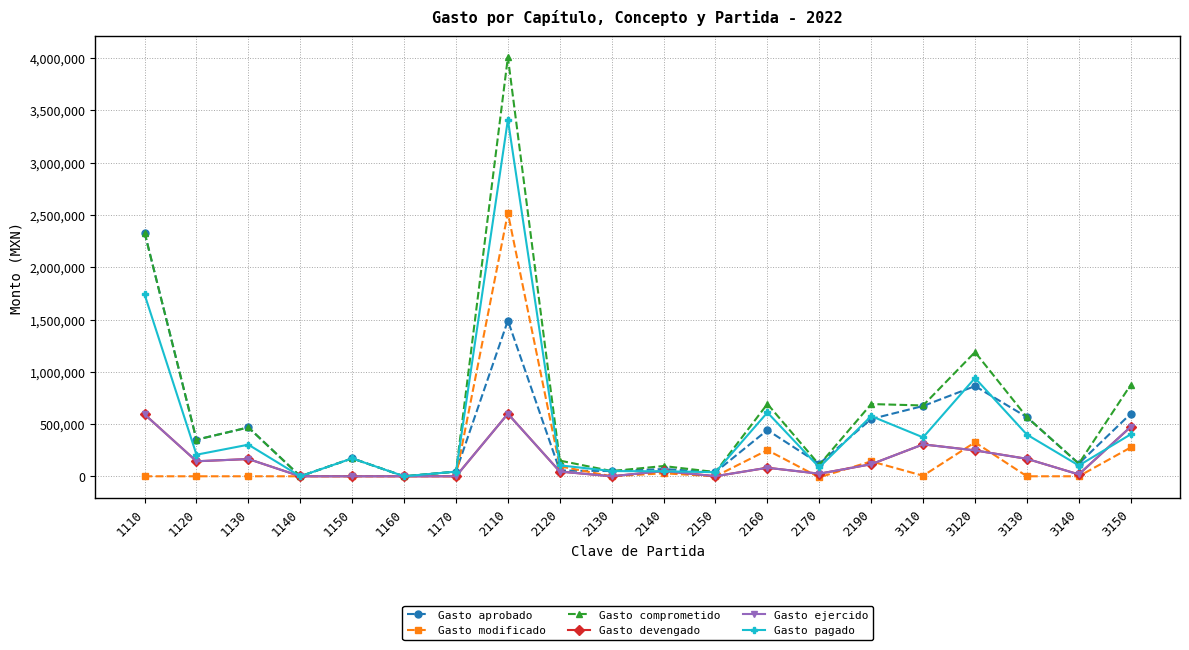

True or false: Gasto comprometido and Gasto ejercido intersect in this chart.

False